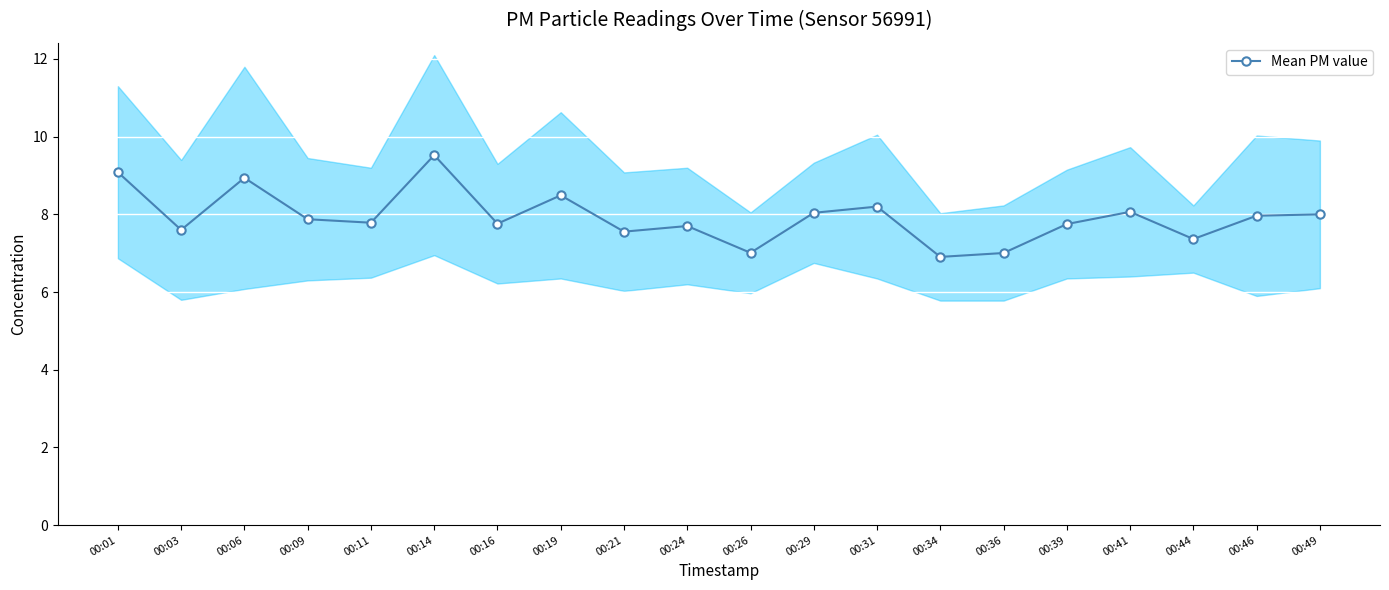

What is the approximate value at 00:34?

6.9